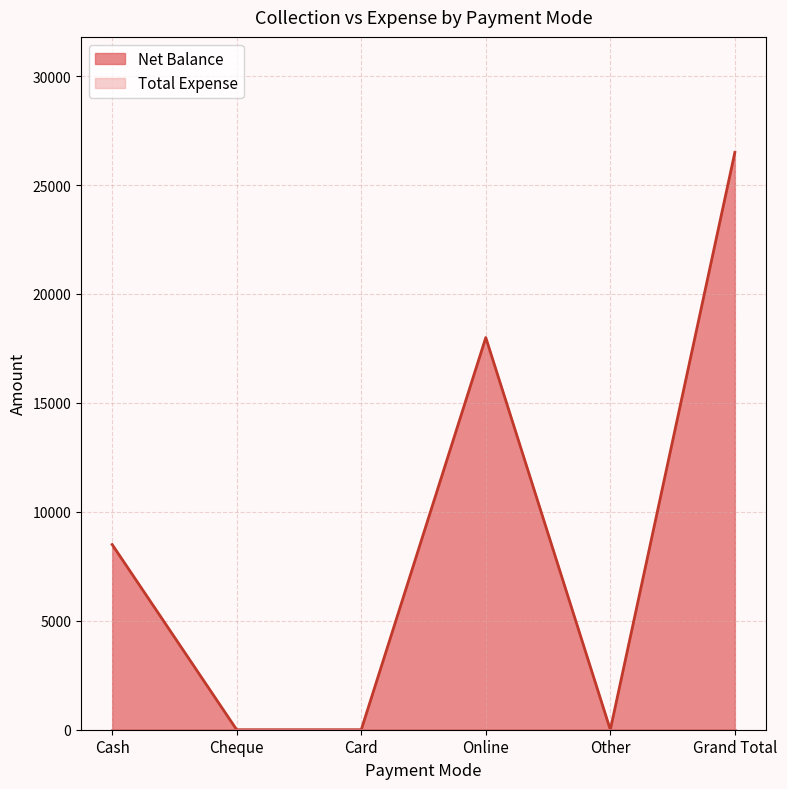

At which category does the chart reach its peak across all series?

Grand Total